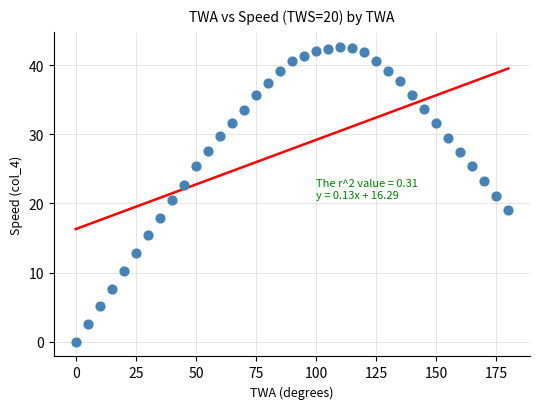

What is the range of Y values (max minus min)?

42.7